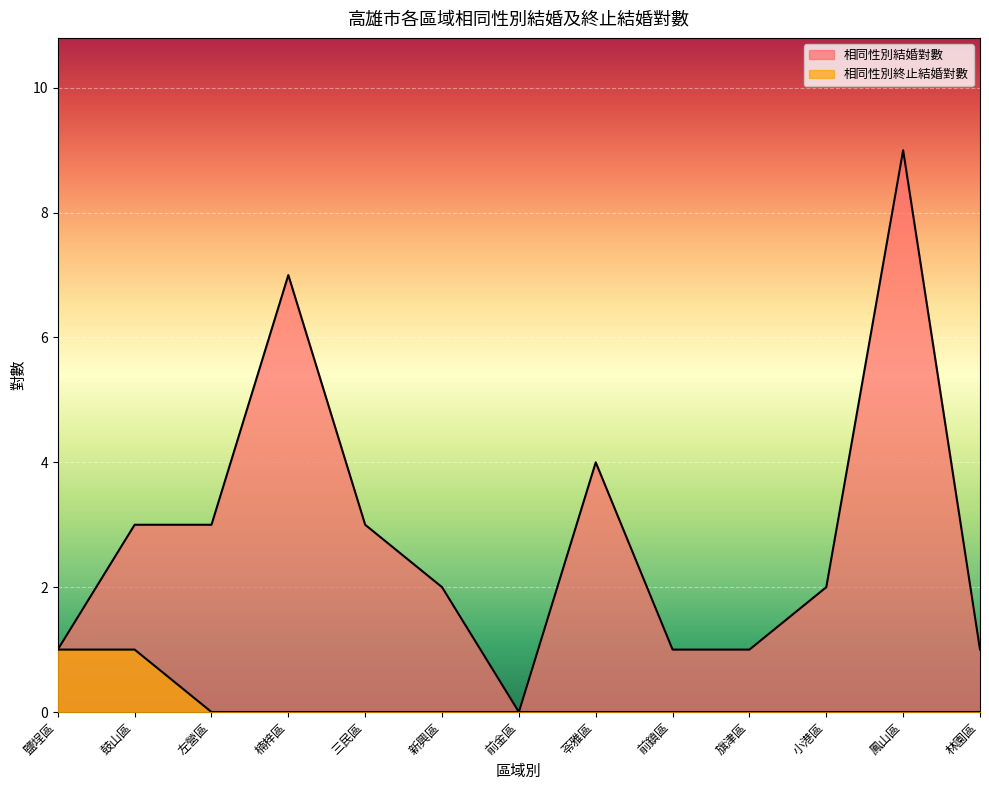

Is it true that 相同性別終止結婚對數 equals 1 at 楠梓區?

False